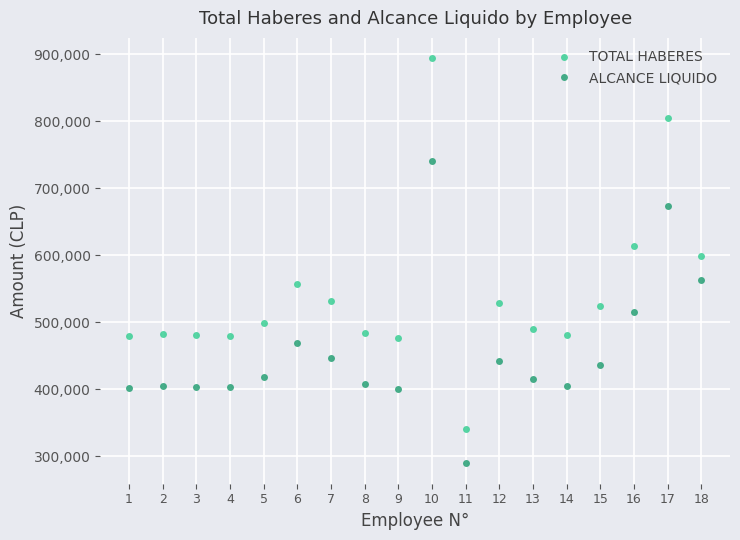

How many lines are shown in the chart?

2